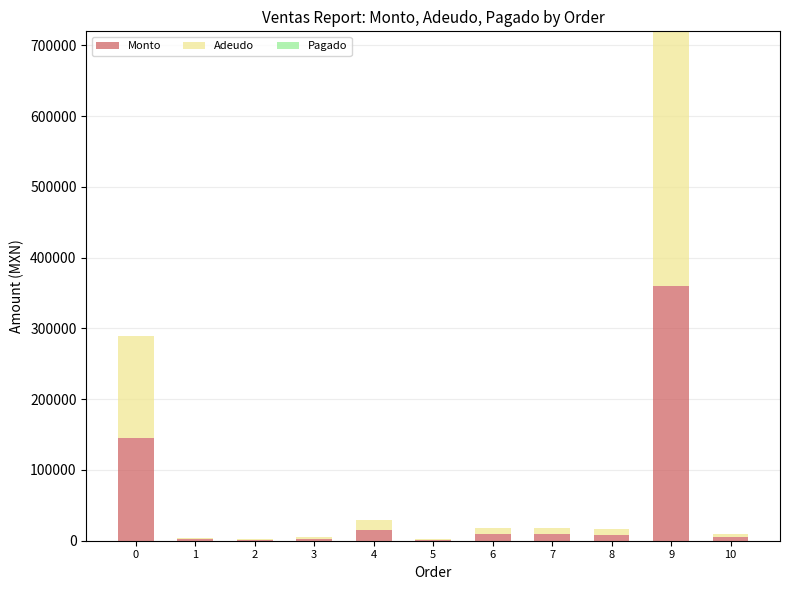

What is the maximum value for Monto?

360000.0